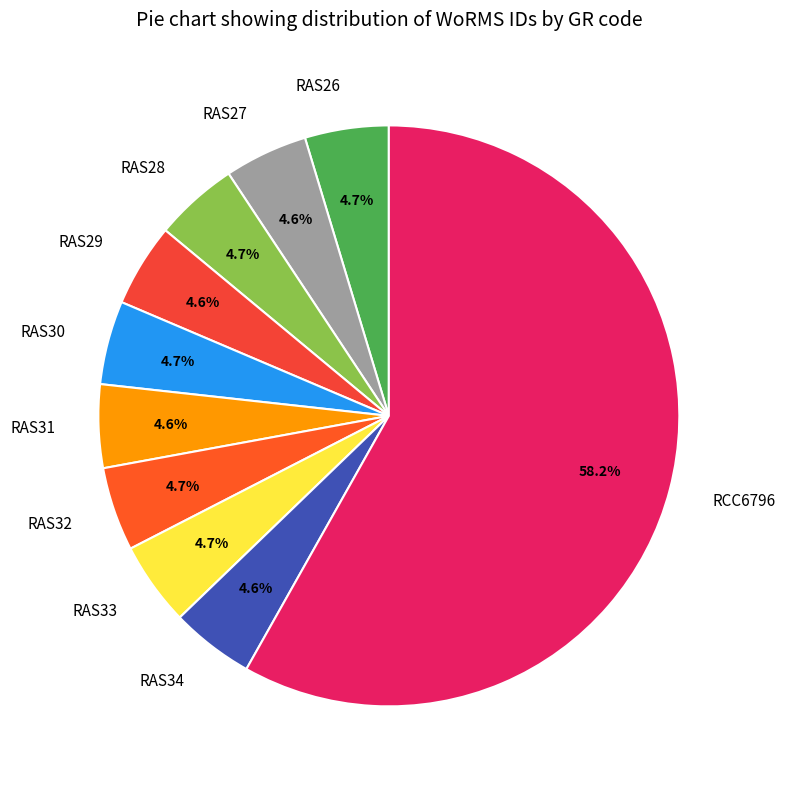

Which slice is the largest?

RCC6796